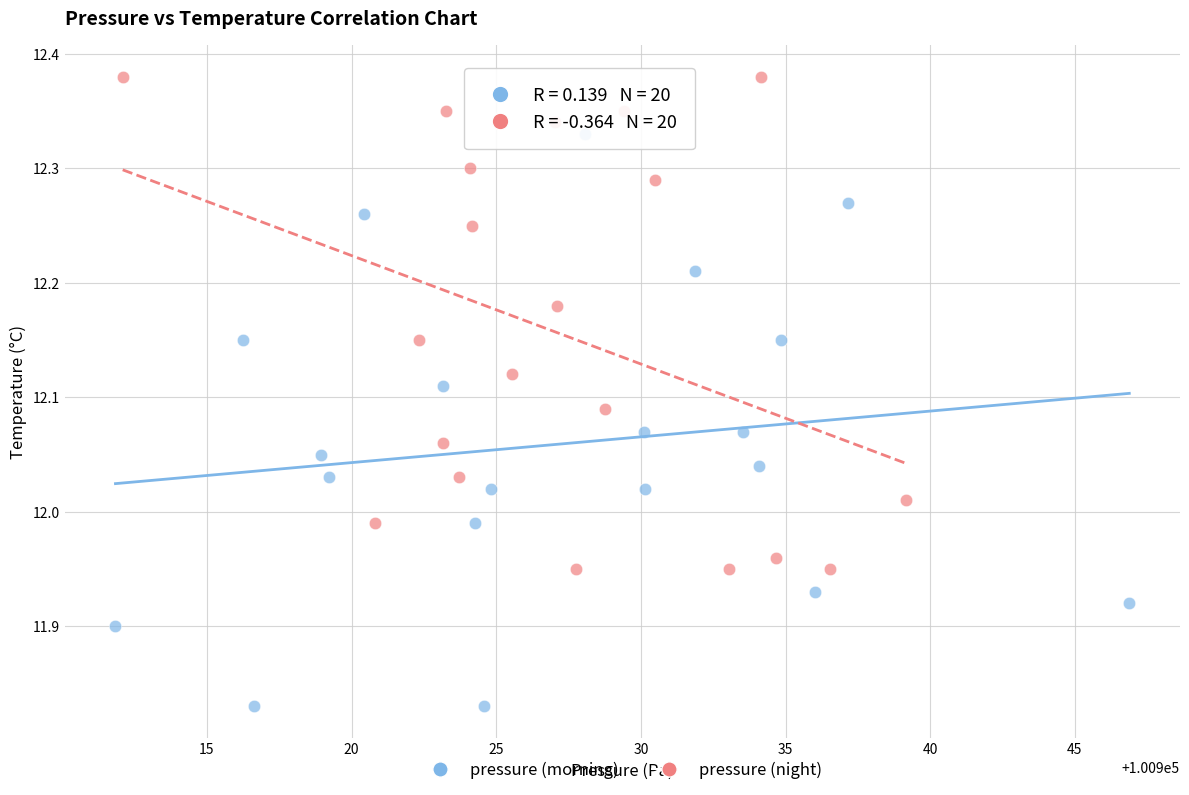

Which series contains the highest Y value?

pressure (night)